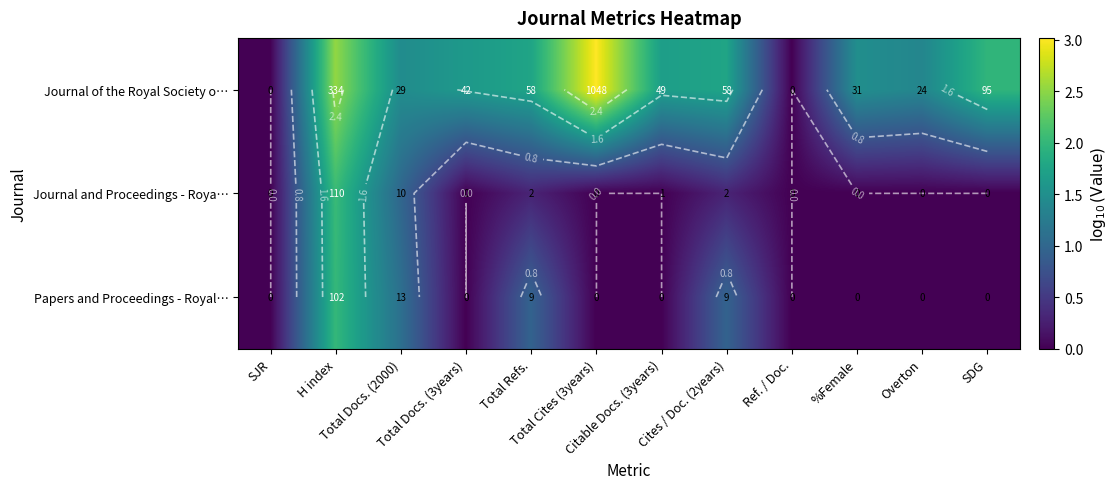

At which label is Journal and Proceedings - Roya… closest to 1?

Total Docs. (2000)